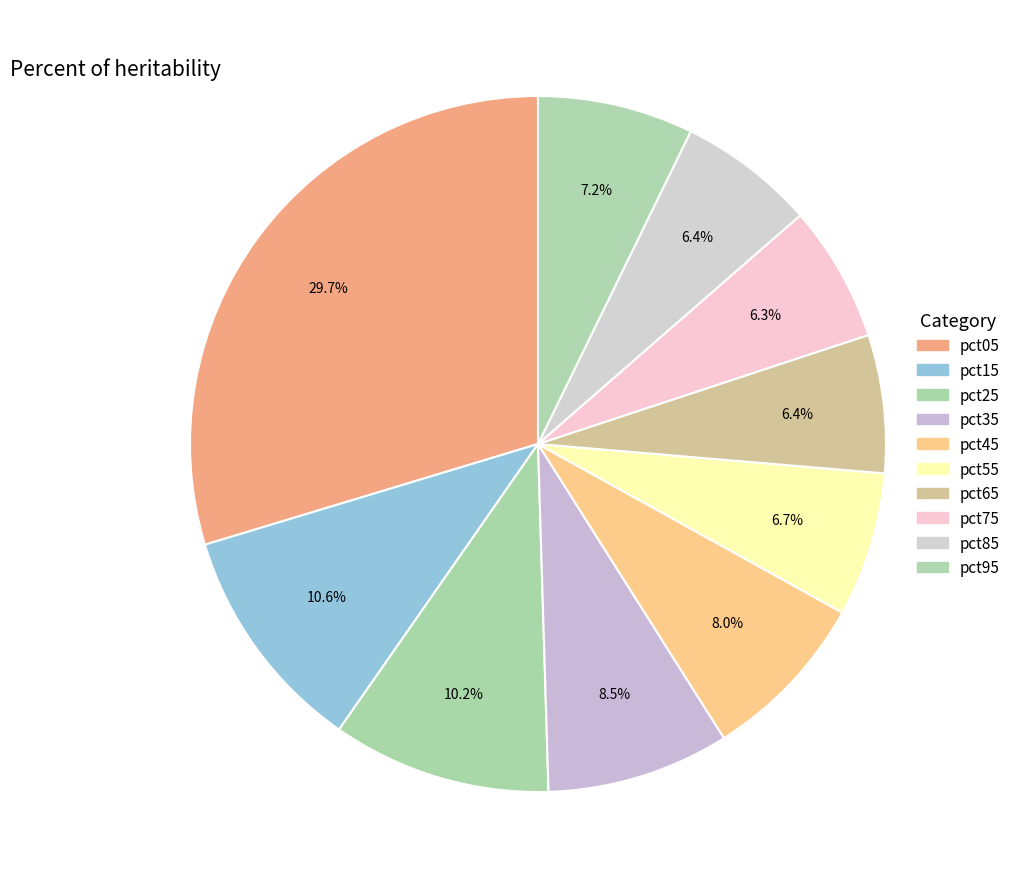

To the nearest percent, what percentage of the pie is pct75?

6%